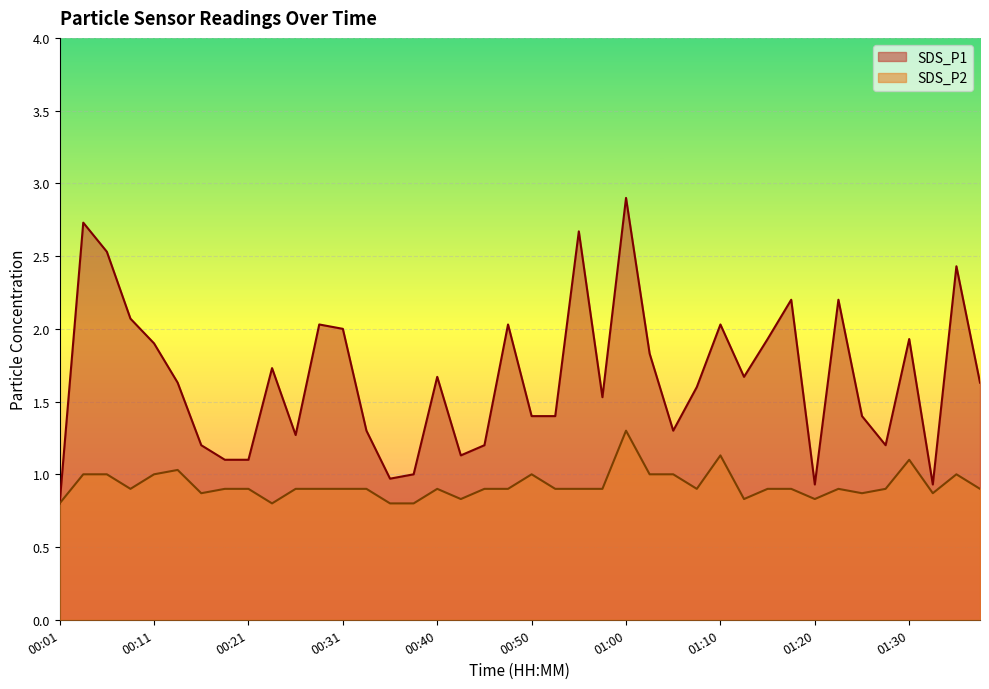

What is the highest value of the SDS_P1 series?

2.9